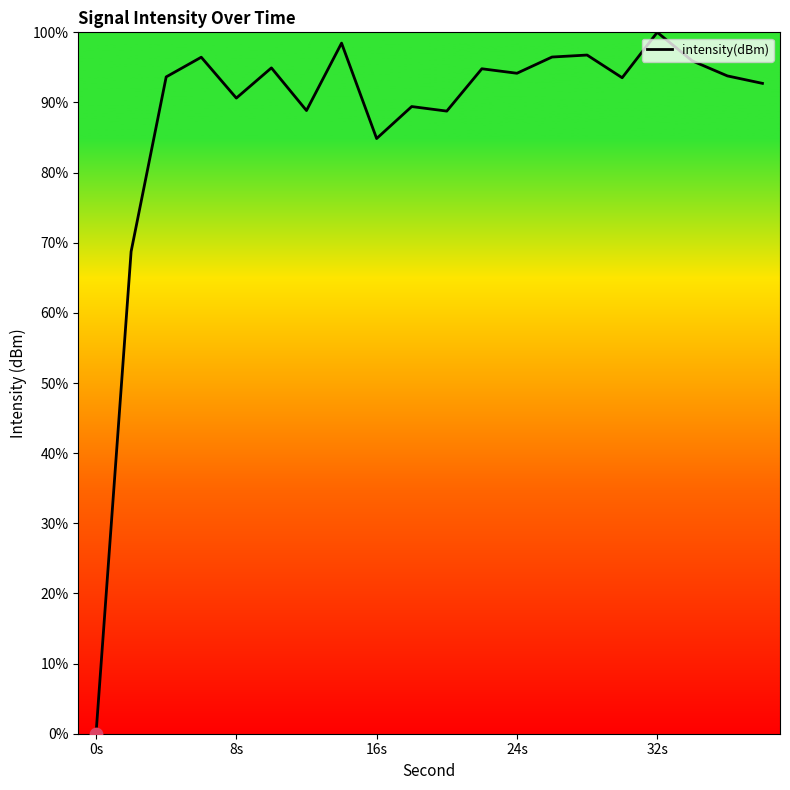

What is the maximum value shown in the chart?

100.0